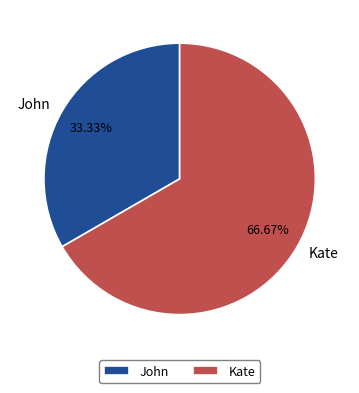

Is the sum of Kate and John greater than half?

Yes